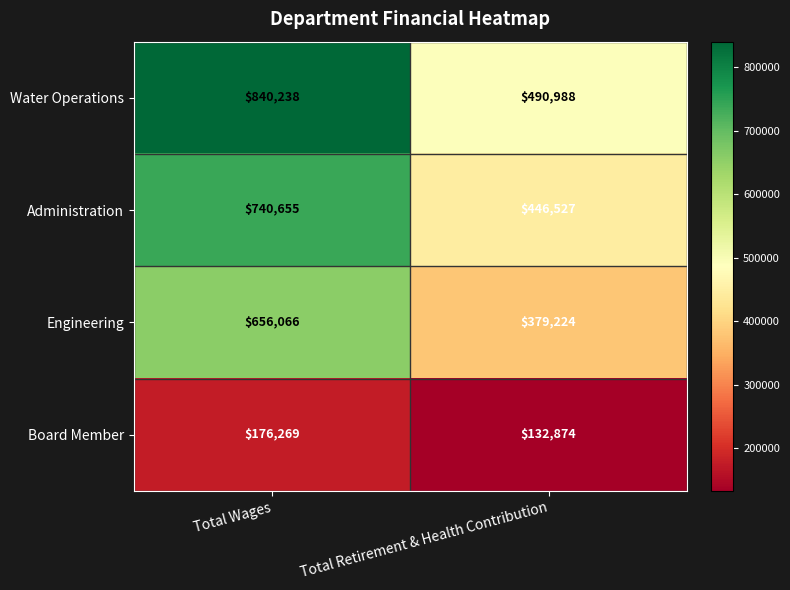

The Board Member series shows 176269 at Total Wages. True or false?

True